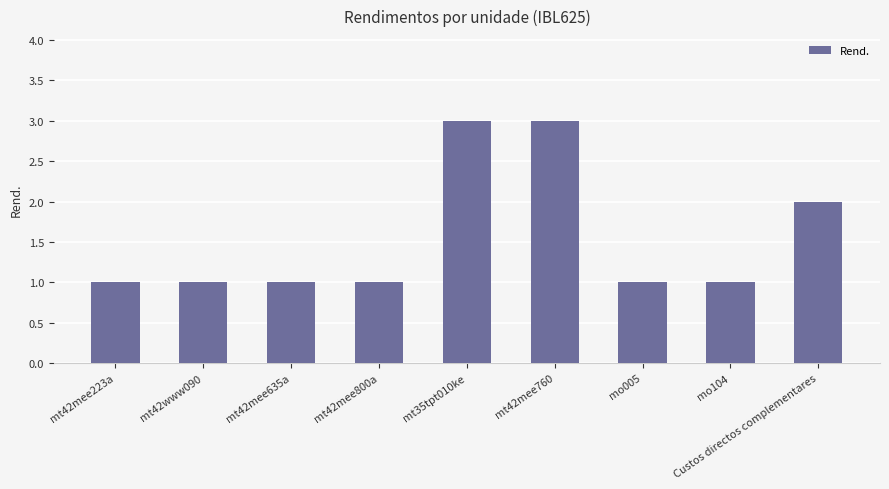

What is the average value?

2